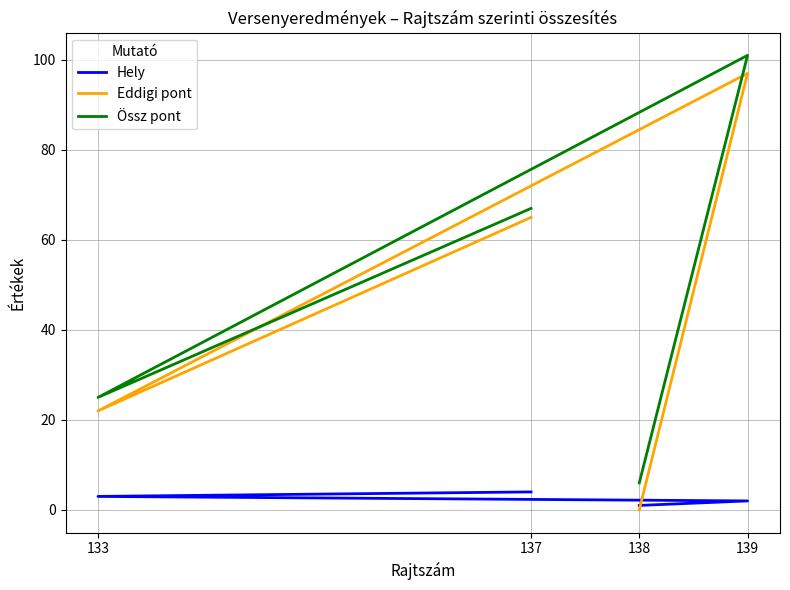

At which label does Eddigi pont first exceed 65?

139